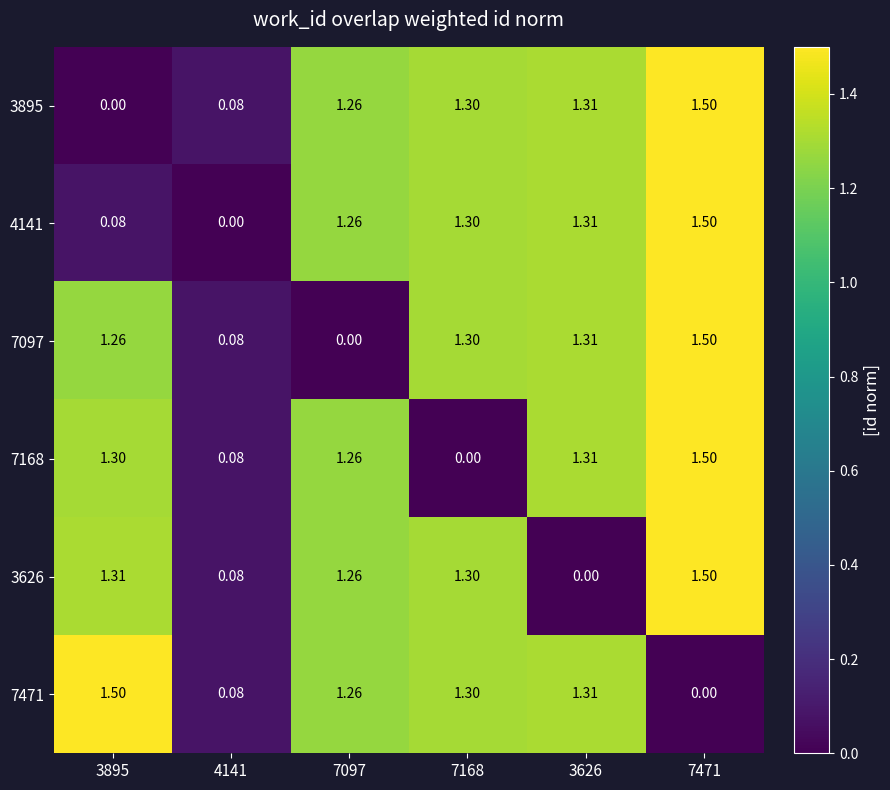

Is the value of 7471 at 7168 greater than the value of 3895 at 3895?

Yes